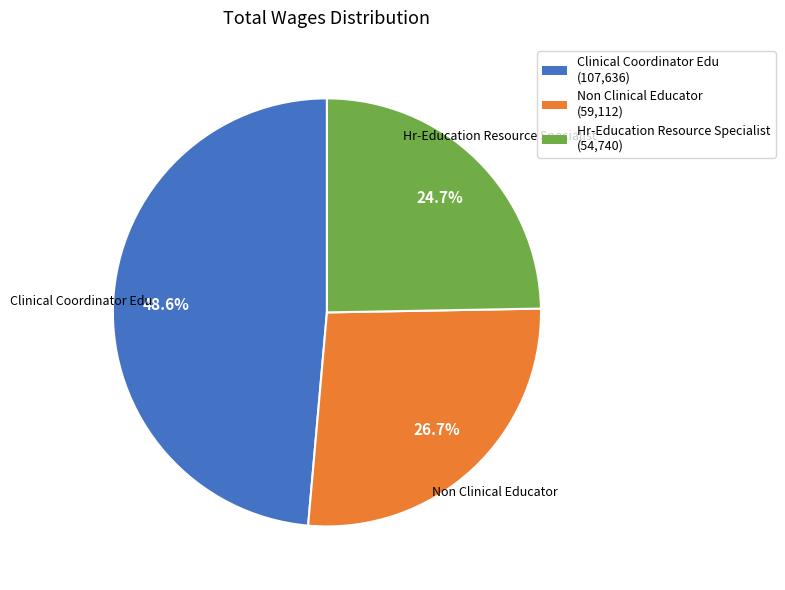

To the nearest percent, what is the difference between the largest and smallest slice percentages?

24%